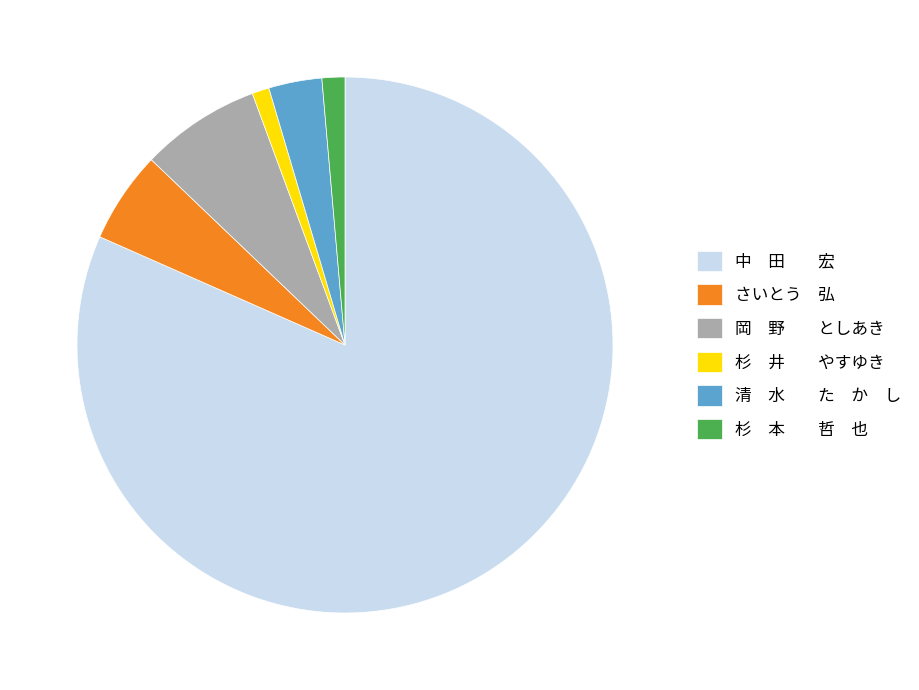

Which slice represents more than half of the pie?

中 田 宏